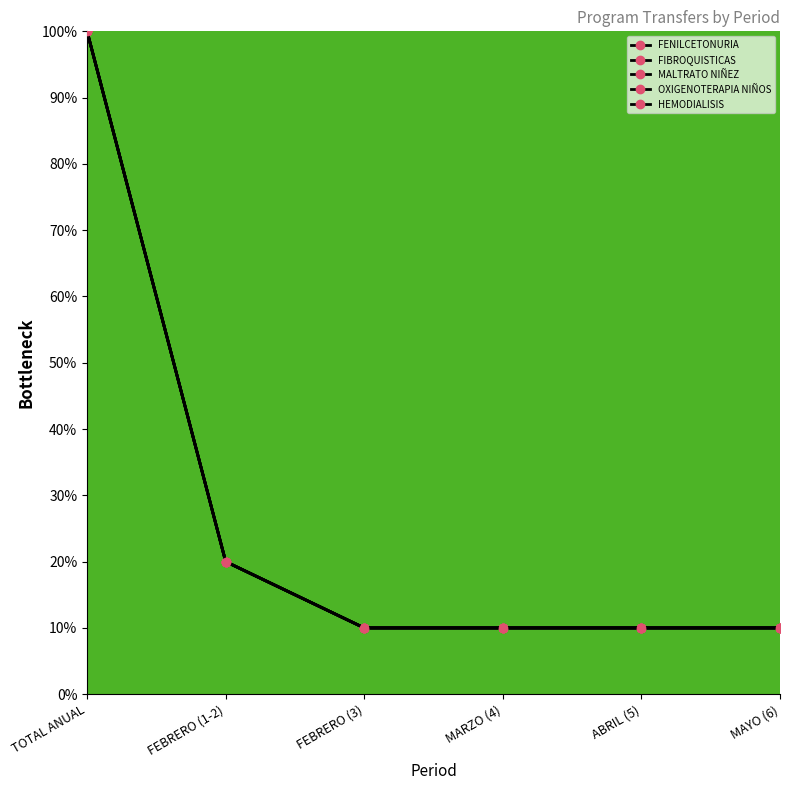

True or false: MALTRATO NIÑEZ and HEMODIALISIS intersect in this chart.

False